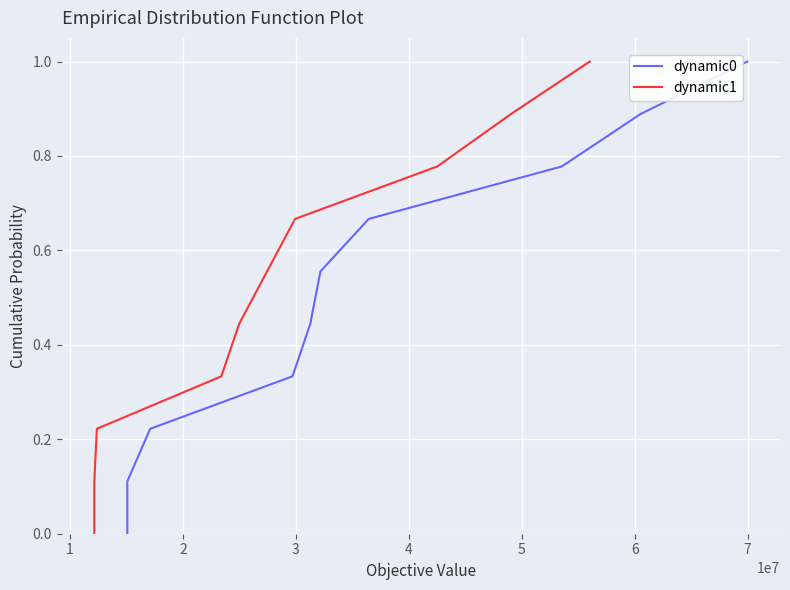

True or false: dynamic0 and dynamic1 cross at least once.

False